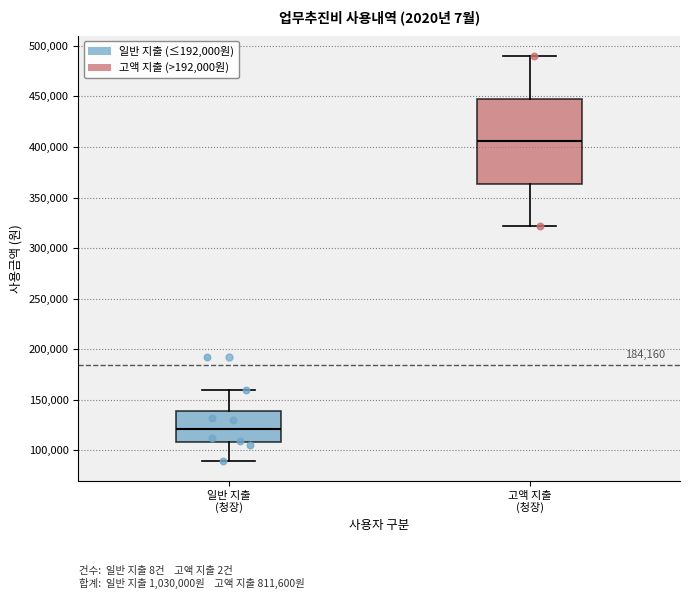

Reading left to right, transcribe this box plot: for each box, give where its median line is, the range the box spans, and where its two whiskers end, as read against the y-axis. The values are not printed on the chart, so give them approximately, as read against the axis.

일반 지출 (청장): median 120000, box 110000 to 140000, whiskers 90000 to 160000
고액 지출 (청장): median 405000, box 365000 to 450000, whiskers 320000 to 490000